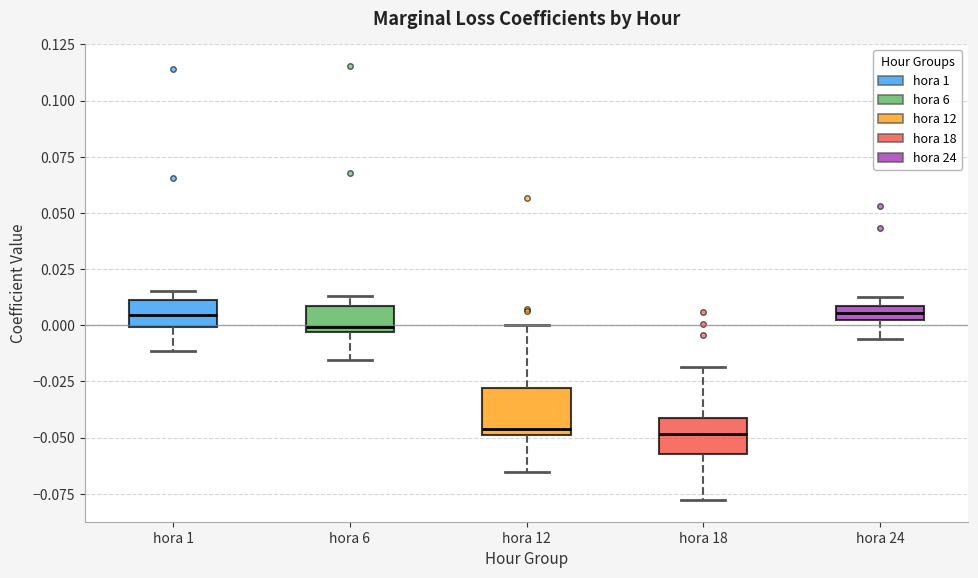

Where does the lower whisker of the box for hora 1 end on the y-axis? The values are not printed on the chart, so give them approximately, as read against the axis.

-0.010